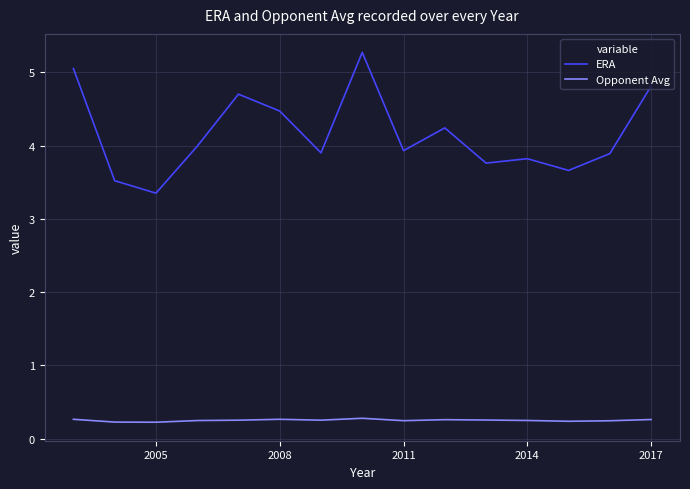

What is the difference between the maximum and minimum values in the ERA series?

1.9